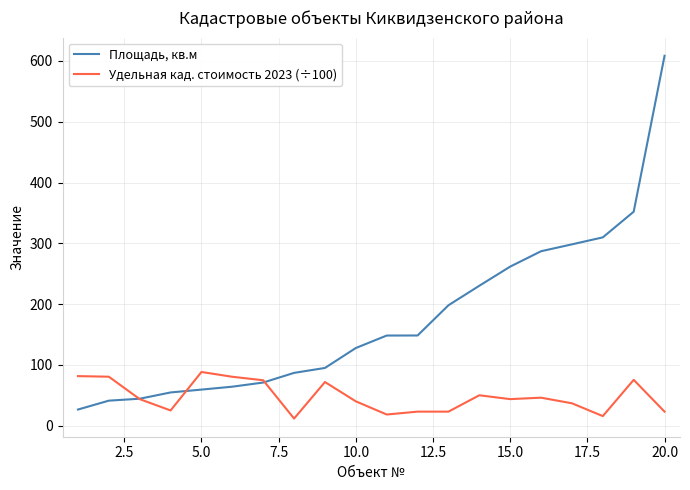

Rank the series by their maximum value, from highest to lowest.

Площадь, кв.м, Удельная кад. стоимость 2023 (÷100)